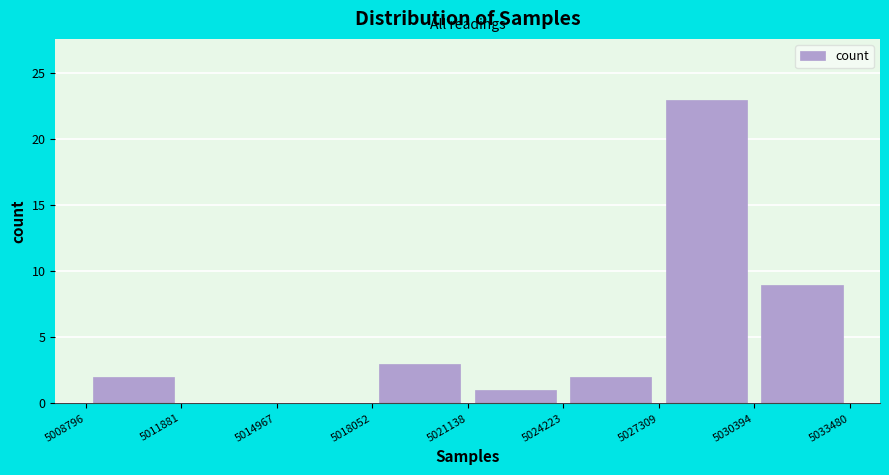

Reading left to right, list every bar in this chart as the range it spans on the x-axis followed by its height. The values are not printed on the chart, so give them approximately, as read against the axis.

5008796 to 5011881: 2
5011881 to 5014967: 0
5014967 to 5018052: 0
5018052 to 5021138: 3
5021138 to 5024223: 1
5024223 to 5027309: 2
5027309 to 5030394: 23
5030394 to 5033480: 9